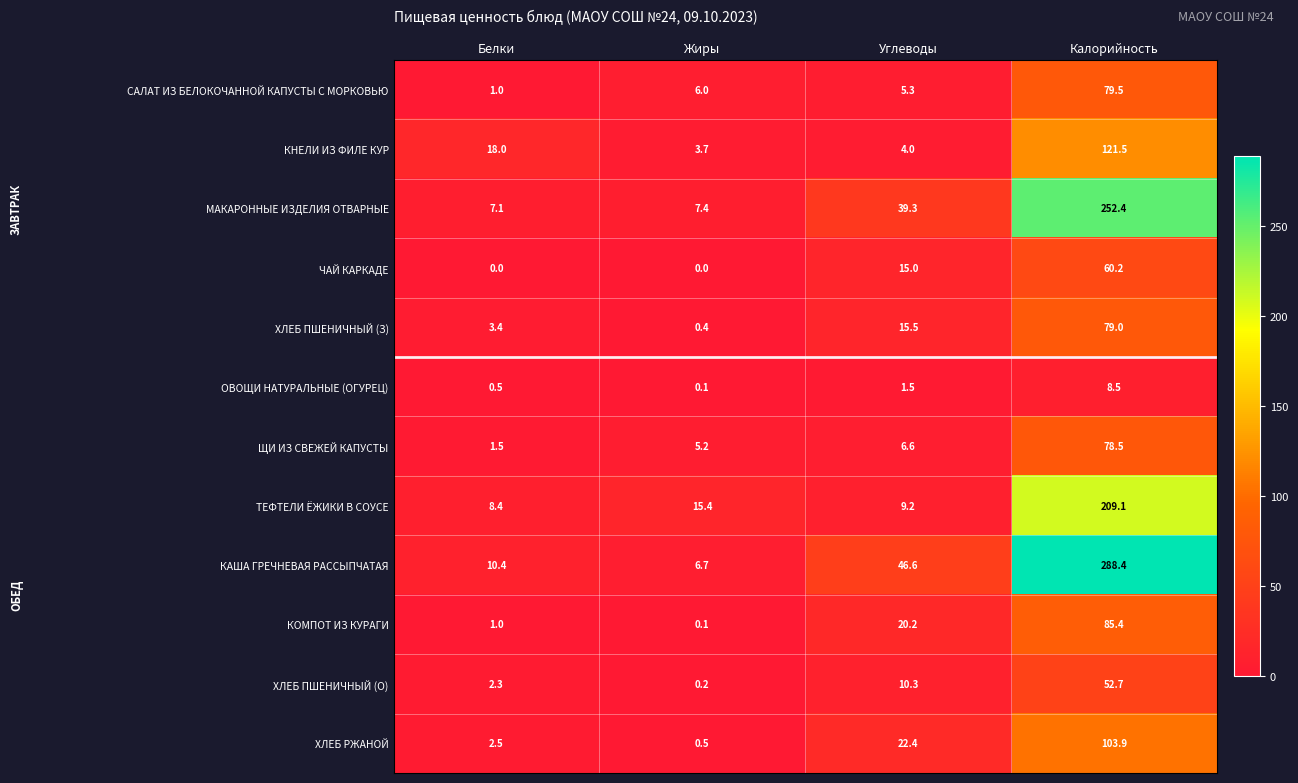

What value does the ХЛЕБ ПШЕНИЧНЫЙ (О) series have at Белки?

2.3